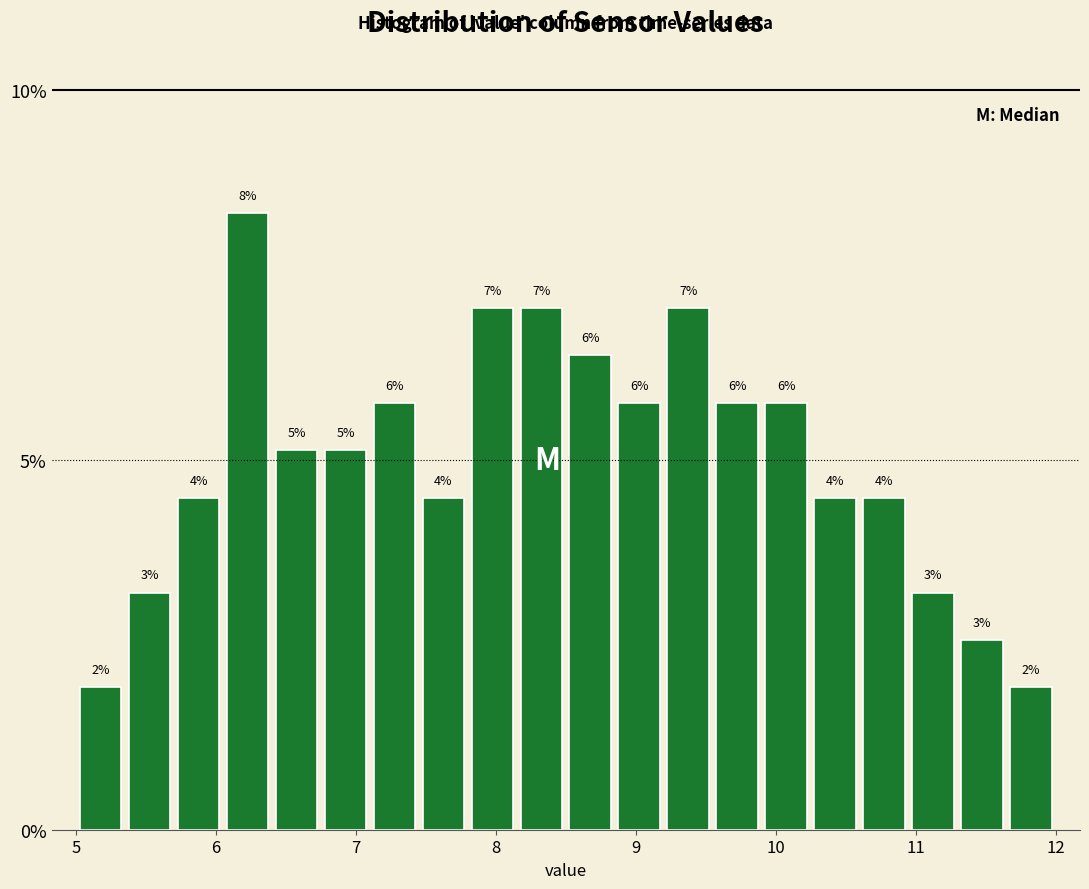

Read against the x-axis, roughly where is the centre of the tallest bar?

6.2